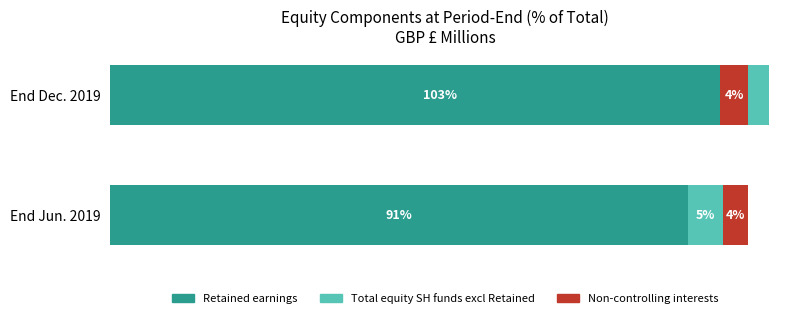

The value of Non-controlling interests at End Dec. 2019 is 7.4. True or false?

False